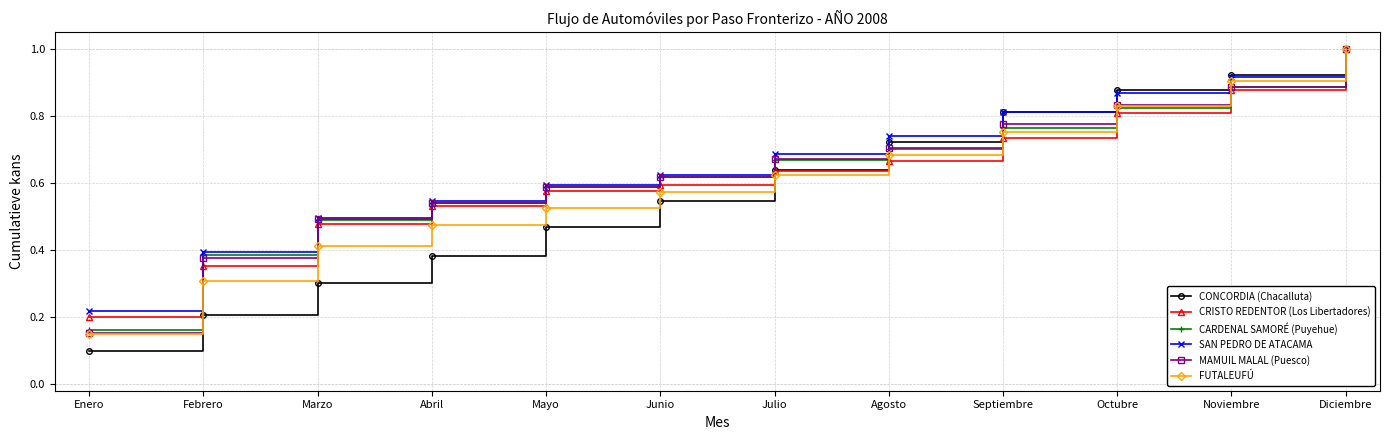

Which series has the widest spread of values?

CONCORDIA (Chacalluta)